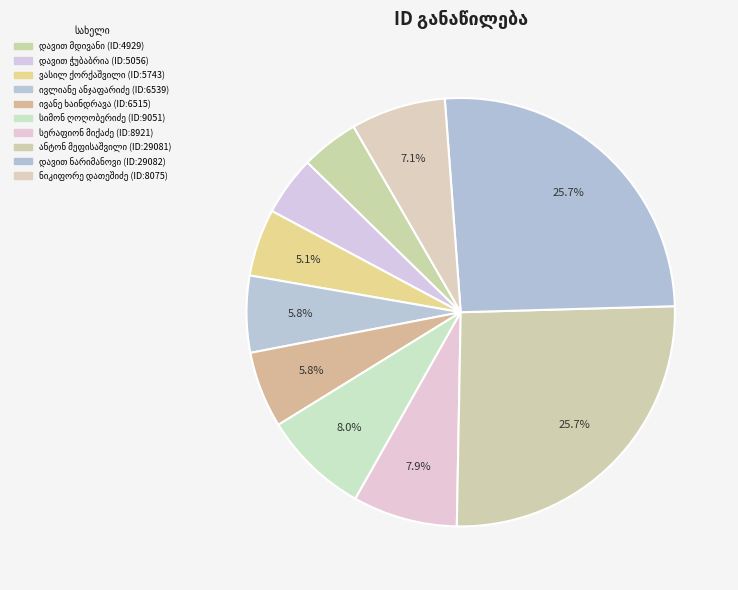

Do სიმონ ღოღობერიძე and ივანე ხაინდრავა together represent more than half of the pie?

No